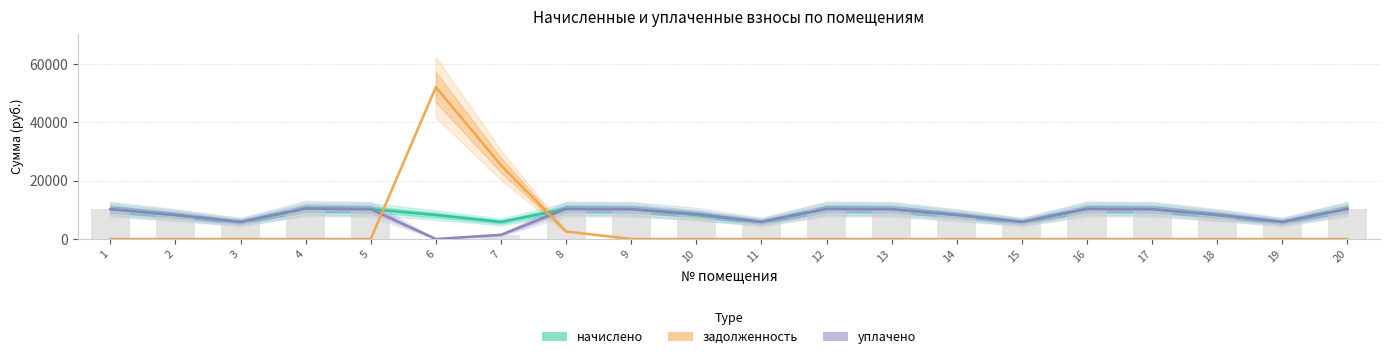

Where does the начислено series first go above 10234?

1